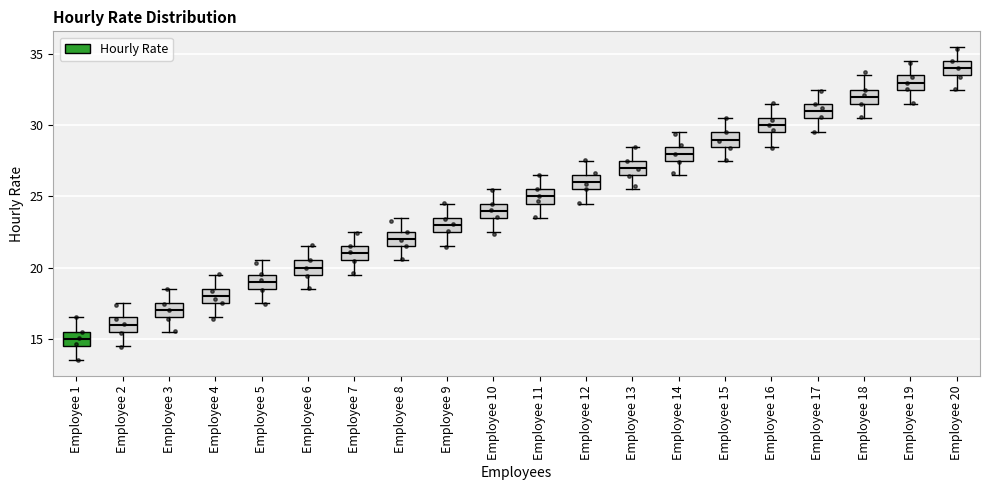

Reading left to right, read every box against the y-axis: the position of its median line, the range the box covers, and the ends of its whiskers. The values are not printed on the chart, so give them approximately, as read against the axis.

Employee 1: median 15.0, box 14.5 to 15.5, whiskers 13.5 to 16.5
Employee 2: median 16.0, box 15.5 to 16.5, whiskers 14.5 to 17.5
Employee 3: median 17.0, box 16.5 to 17.5, whiskers 15.5 to 18.5
Employee 4: median 18.0, box 17.5 to 18.5, whiskers 16.5 to 19.5
Employee 5: median 19.0, box 18.5 to 19.5, whiskers 17.5 to 20.5
Employee 6: median 20.0, box 19.5 to 20.5, whiskers 18.5 to 21.5
Employee 7: median 21.0, box 20.5 to 21.5, whiskers 19.5 to 22.5
Employee 8: median 22.0, box 21.5 to 22.5, whiskers 20.5 to 23.5
Employee 9: median 23.0, box 22.5 to 23.5, whiskers 21.5 to 24.5
Employee 10: median 24.0, box 23.5 to 24.5, whiskers 22.5 to 25.5
Employee 11: median 25.0, box 24.5 to 25.5, whiskers 23.5 to 26.5
Employee 12: median 26.0, box 25.5 to 26.5, whiskers 24.5 to 27.5
Employee 13: median 27.0, box 26.5 to 27.5, whiskers 25.5 to 28.5
Employee 14: median 28.0, box 27.5 to 28.5, whiskers 26.5 to 29.5
Employee 15: median 29.0, box 28.5 to 29.5, whiskers 27.5 to 30.5
Employee 16: median 30.0, box 29.5 to 30.5, whiskers 28.5 to 31.5
Employee 17: median 31.0, box 30.5 to 31.5, whiskers 29.5 to 32.5
Employee 18: median 32.0, box 31.5 to 32.5, whiskers 30.5 to 33.5
Employee 19: median 33.0, box 32.5 to 33.5, whiskers 31.5 to 34.5
Employee 20: median 34.0, box 33.5 to 34.5, whiskers 32.5 to 35.5